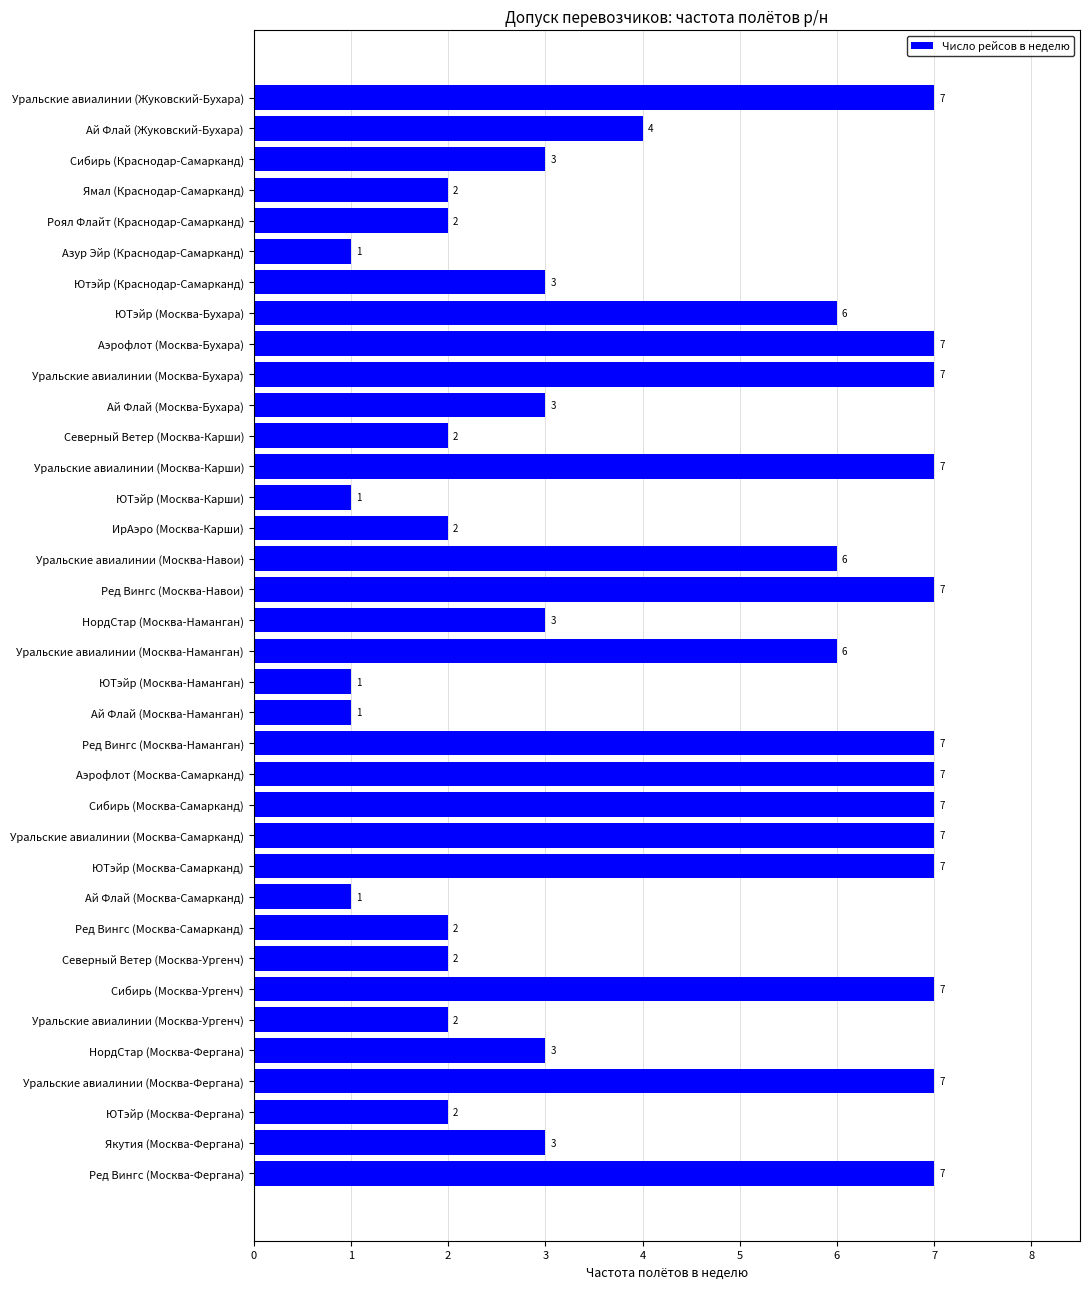

Count the values in the range 2 to 7.

31